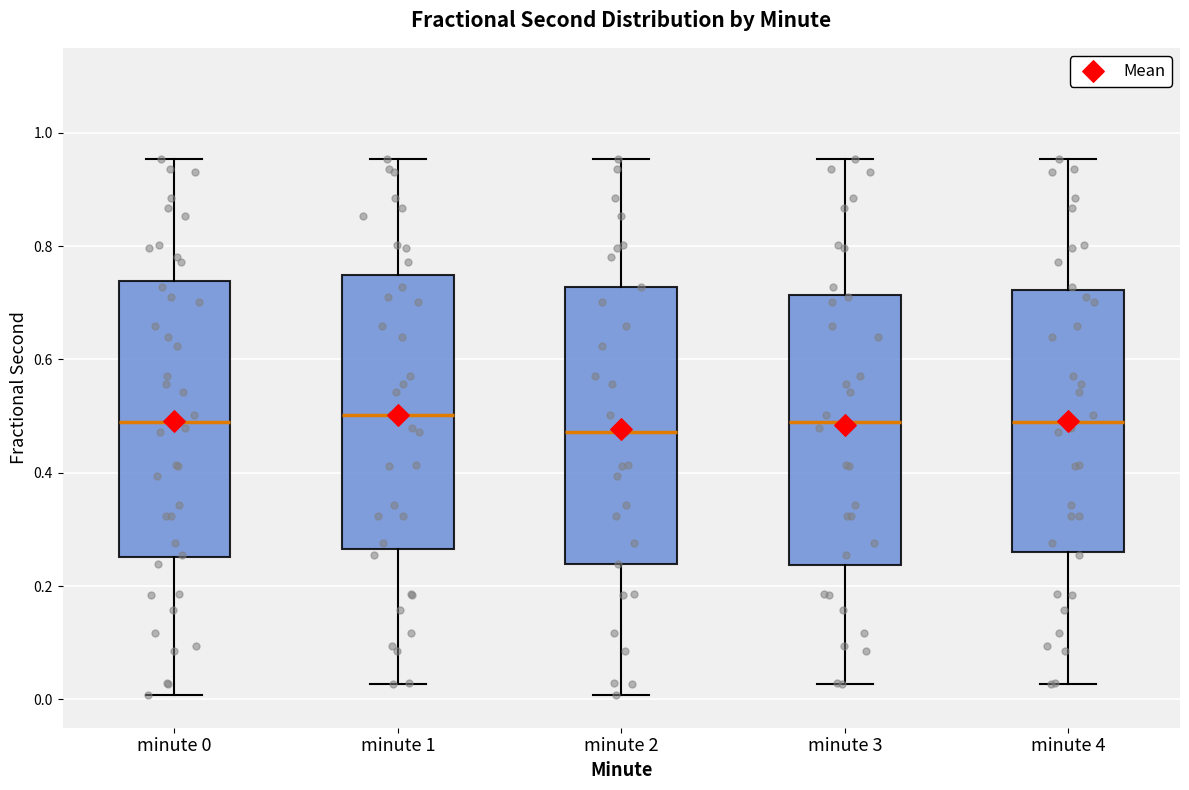

Reading left to right, read every box against the y-axis: the position of its median line, the range the box covers, and the ends of its whiskers. The values are not printed on the chart, so give them approximately, as read against the axis.

minute 0: median 0.50, box 0.26 to 0.74, whiskers 0.00 to 0.96
minute 1: median 0.50, box 0.26 to 0.74, whiskers 0.02 to 0.96
minute 2: median 0.48, box 0.24 to 0.72, whiskers 0.00 to 0.96
minute 3: median 0.50, box 0.24 to 0.72, whiskers 0.02 to 0.96
minute 4: median 0.50, box 0.26 to 0.72, whiskers 0.02 to 0.96